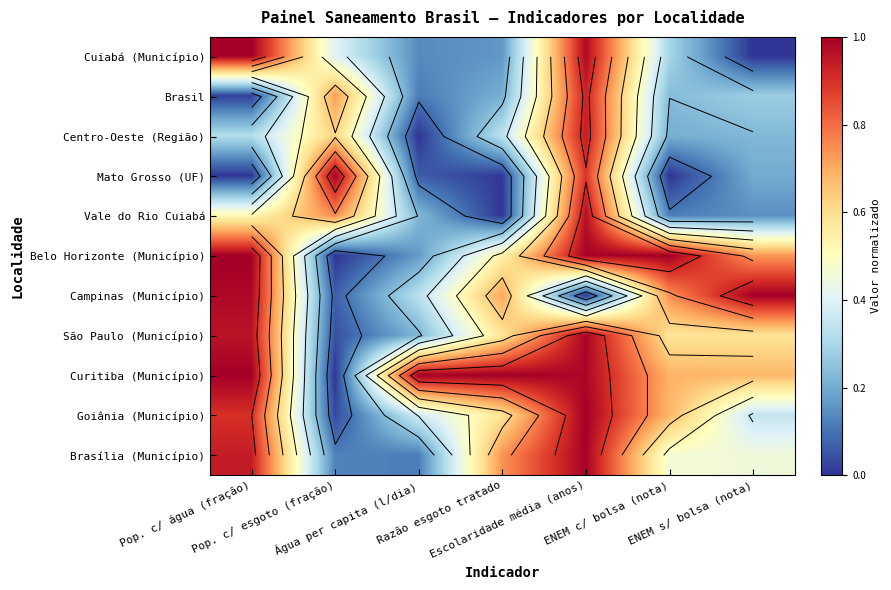

What is the difference between the maximum and second lowest values in the Campinas (Município) series?

0.9